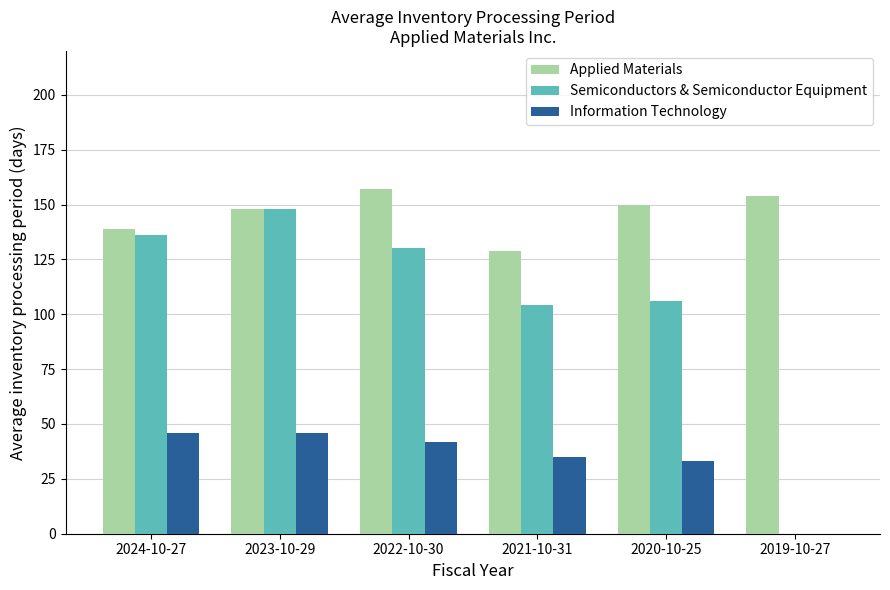

How many positive values does the Information Technology series have?

5